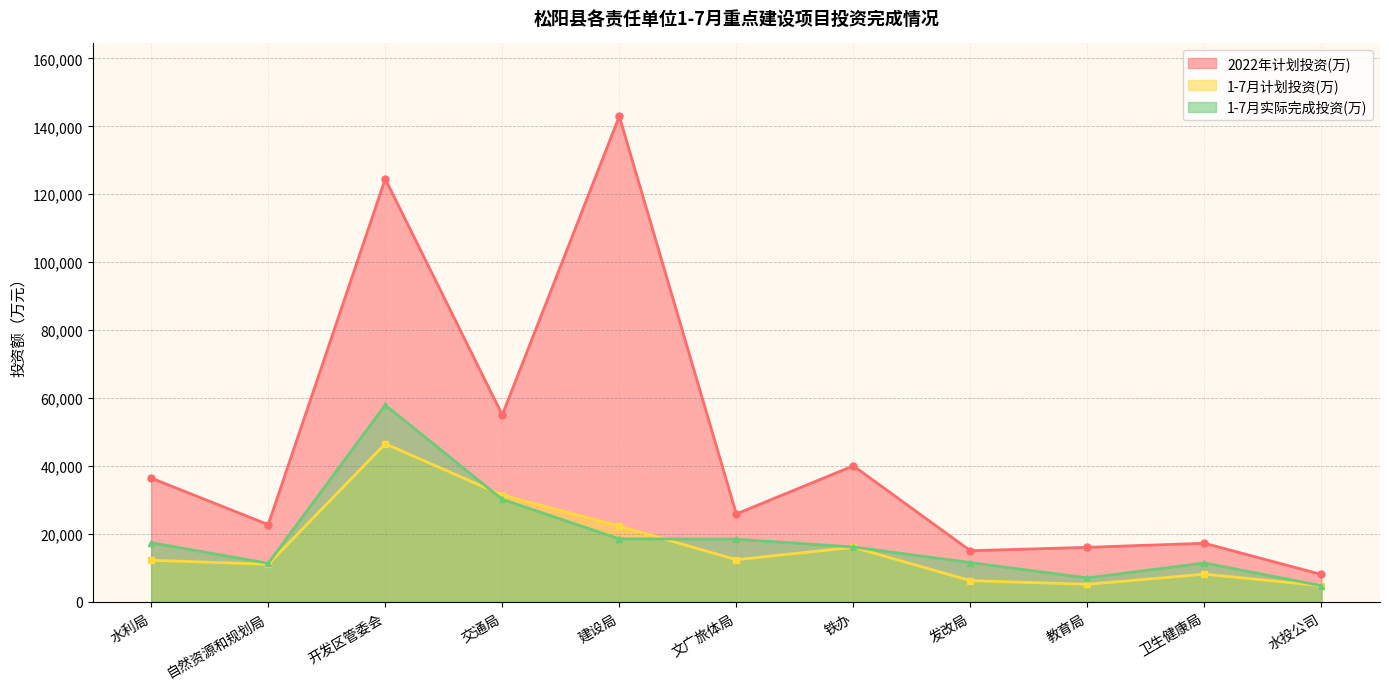

What position from the left is 文广旅体局?

6